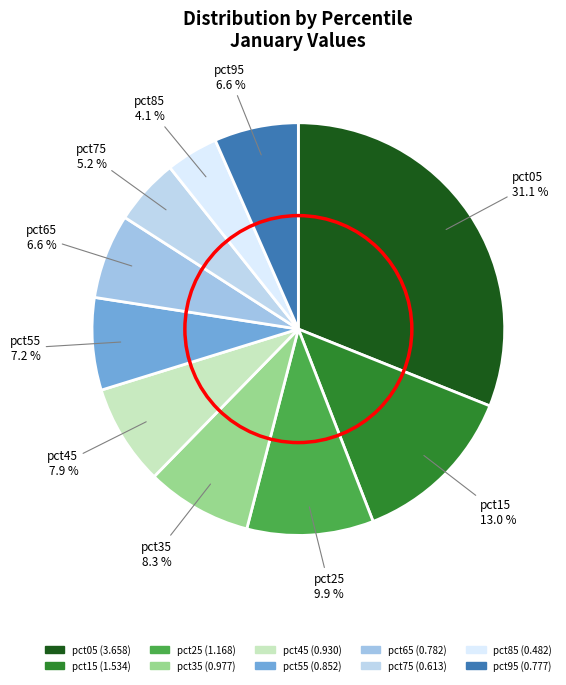

How many slices are in this pie chart?

10